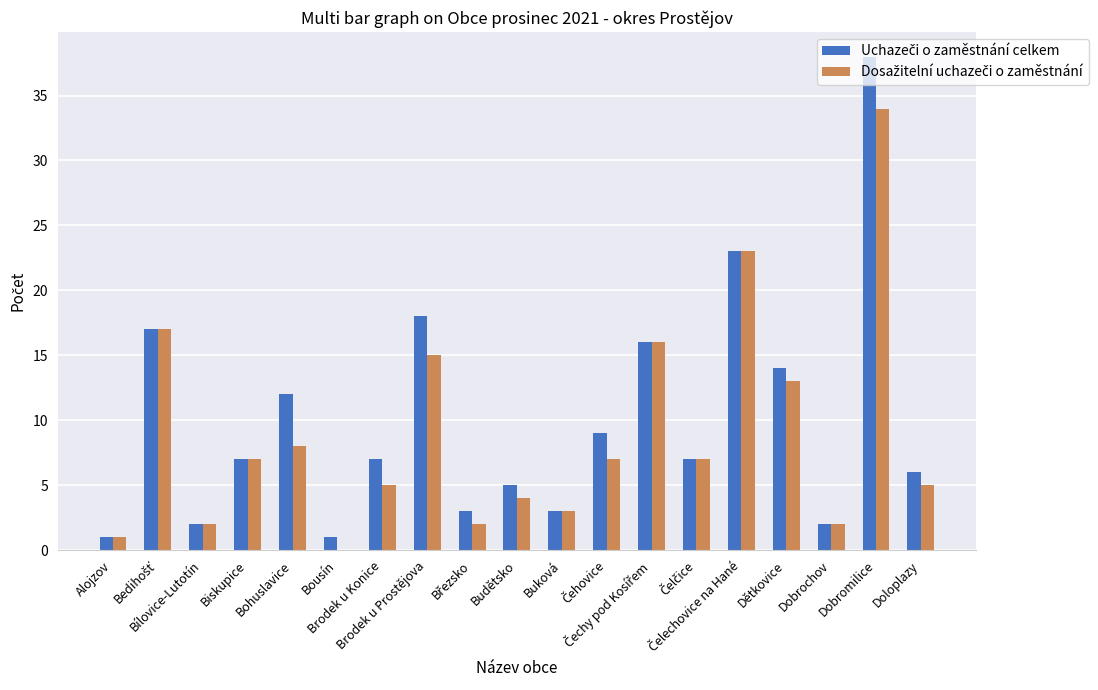

True or false: Dosažitelní uchazeči o zaměstnání has a value of 2 at Bílovice-Lutotín.

True